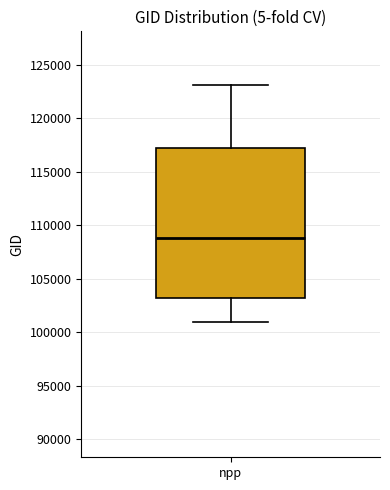

Transcribe this box plot: give where the median line is, the range the box spans, and where the two whiskers end, as read against the y-axis. The values are not printed on the chart, so give them approximately, as read against the axis.

median 109000, box 103000 to 117000, whiskers 101000 to 123000